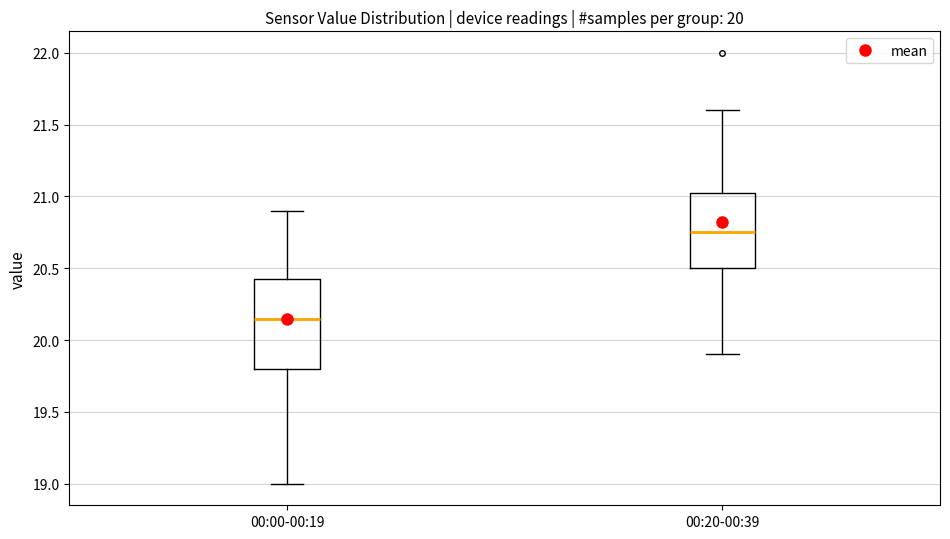

Reading left to right, transcribe this box plot: for each box, give where its median line is, the range the box spans, and where its two whiskers end, as read against the y-axis. The values are not printed on the chart, so give them approximately, as read against the axis.

00:00-00:19: median 20.15, box 19.80 to 20.45, whiskers 19.00 to 20.90
00:20-00:39: median 20.75, box 20.50 to 21.05, whiskers 19.90 to 21.60